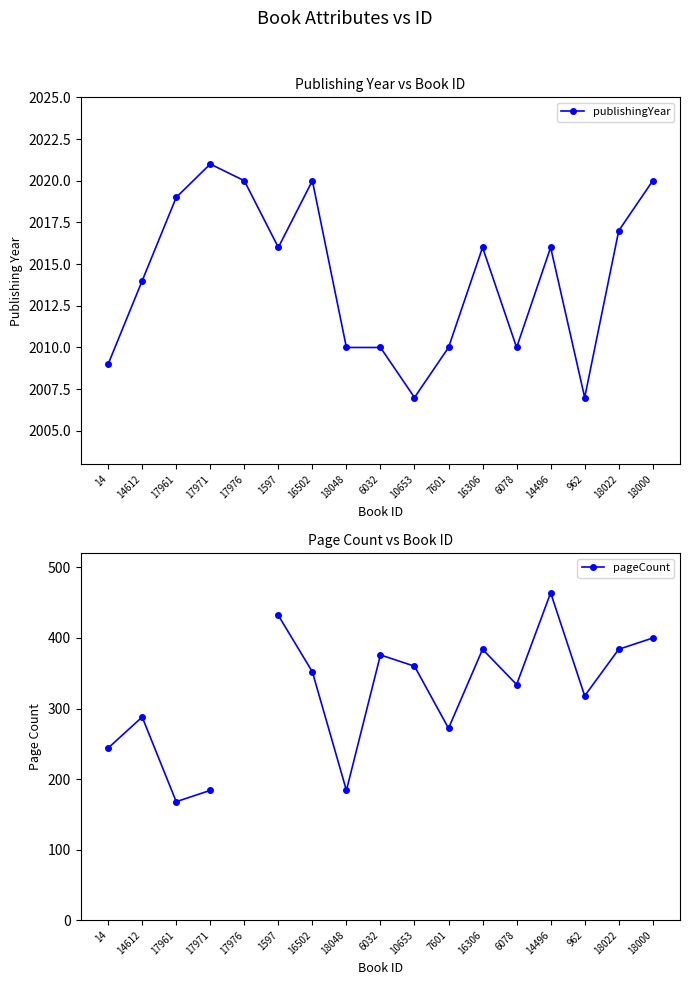

How many interior local peaks does the publishingYear series have?

4